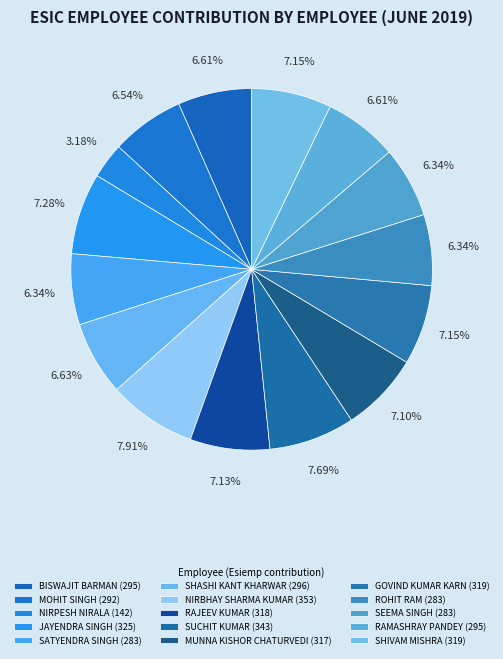

What percentage is the GOVIND KUMAR KARN slice, to the nearest percent?

7%